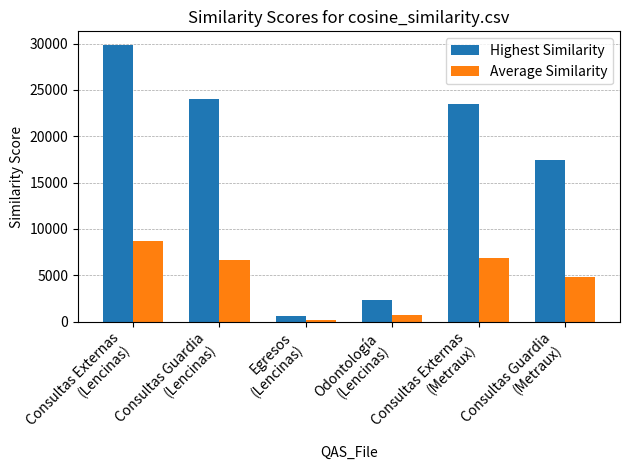

Is it true that Highest Similarity equals 558 at Odontología
(Lencinas)?

False